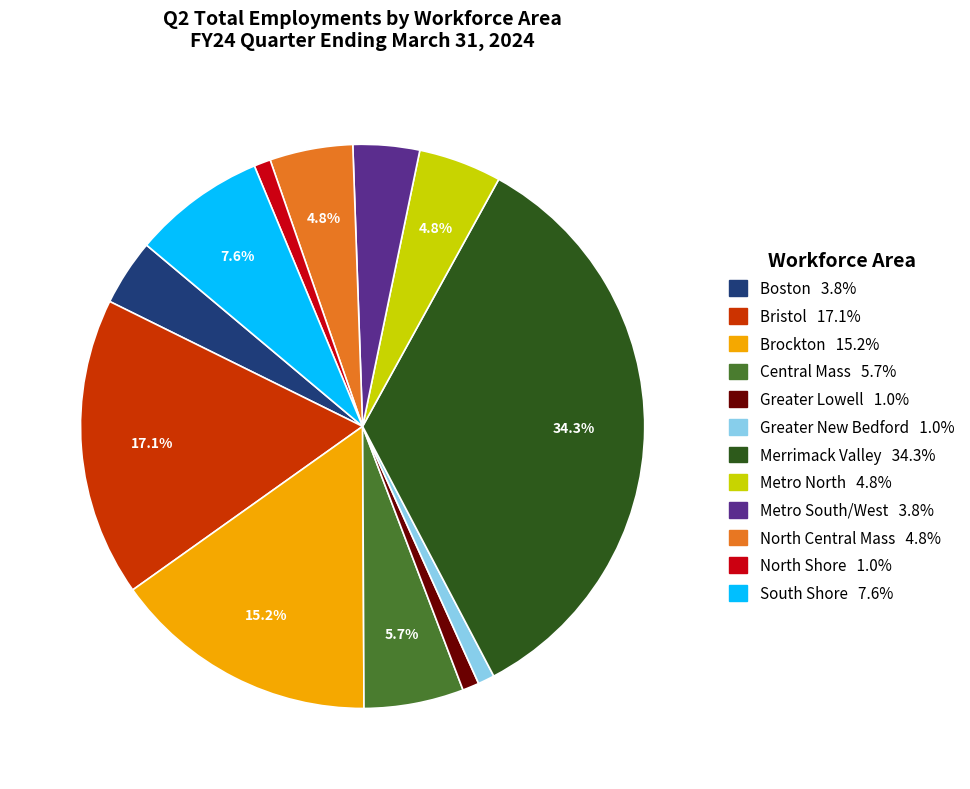

Do Greater New Bedford and Greater Lowell together represent more than half of the pie?

No